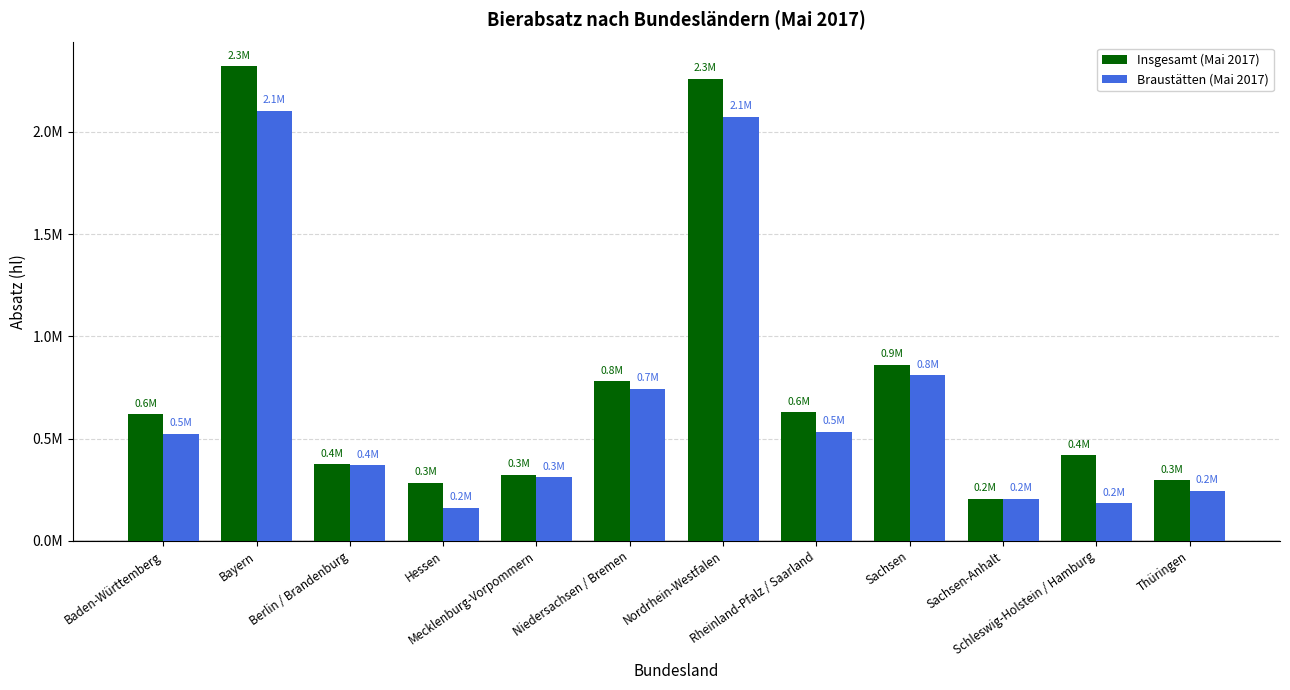

At how many categories does at least one series exceed 566222?

6